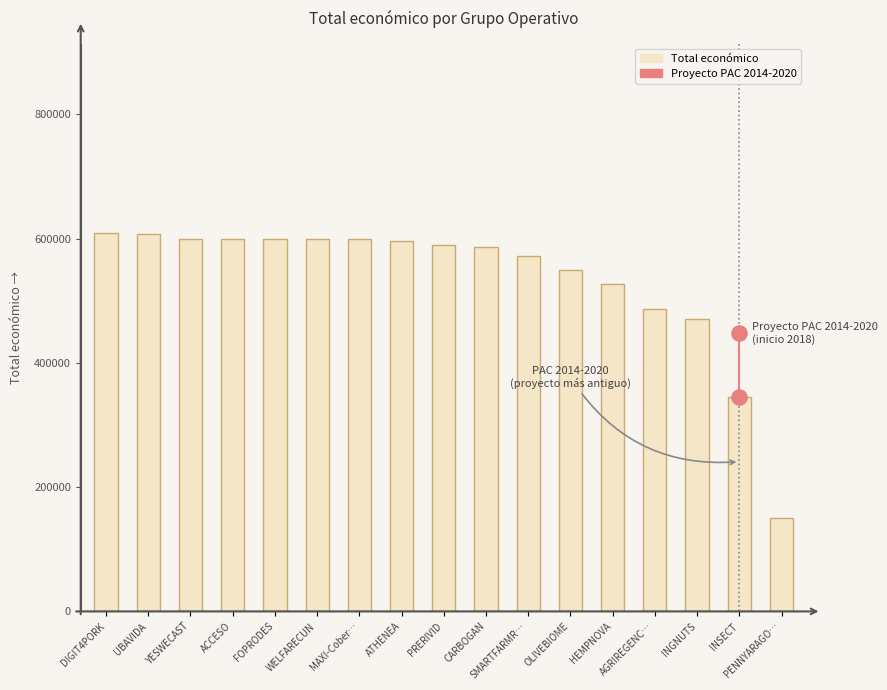

Between DIGIT4PORK and WELFARECUN, which is larger?

DIGIT4PORK